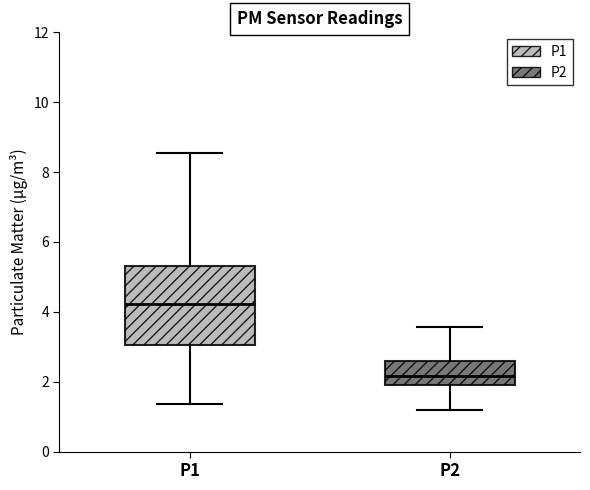

Comparing the boxes themselves (not the whiskers), which one is the tallest?

P1